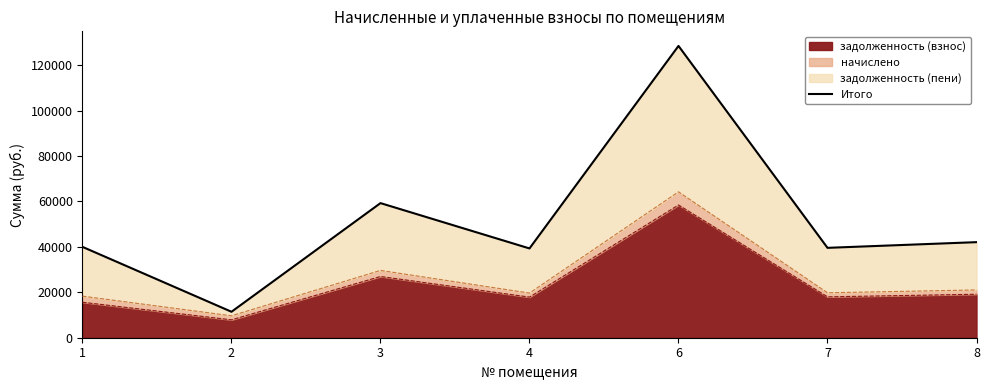

List the labels in order of value, smallest first.

2, 4, 7, 1, 8, 3, 6